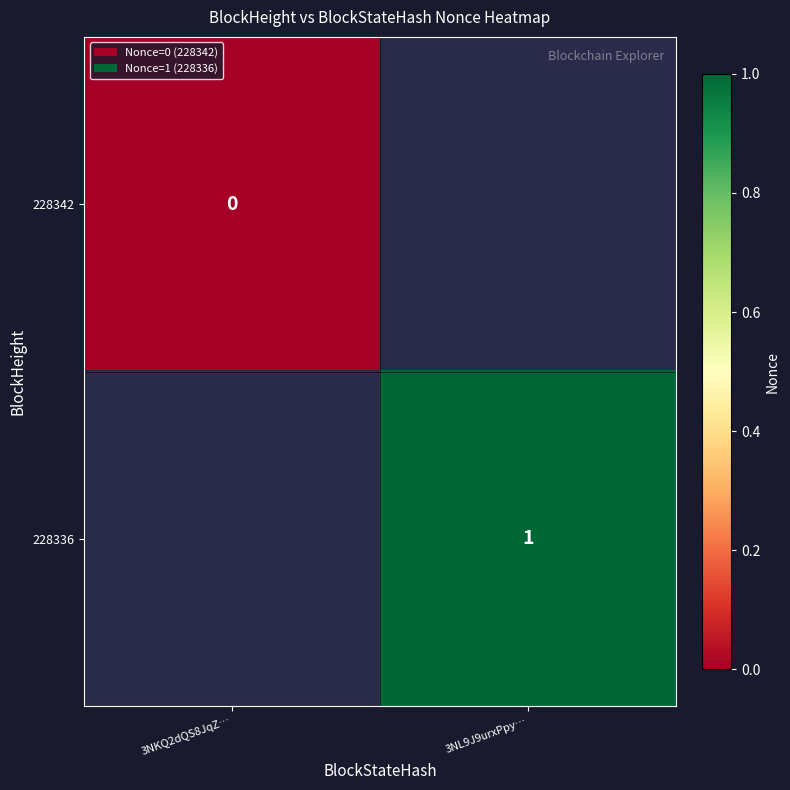

True or false: 228336 has a value of 1 at 3NL9J9urxPpy….

True